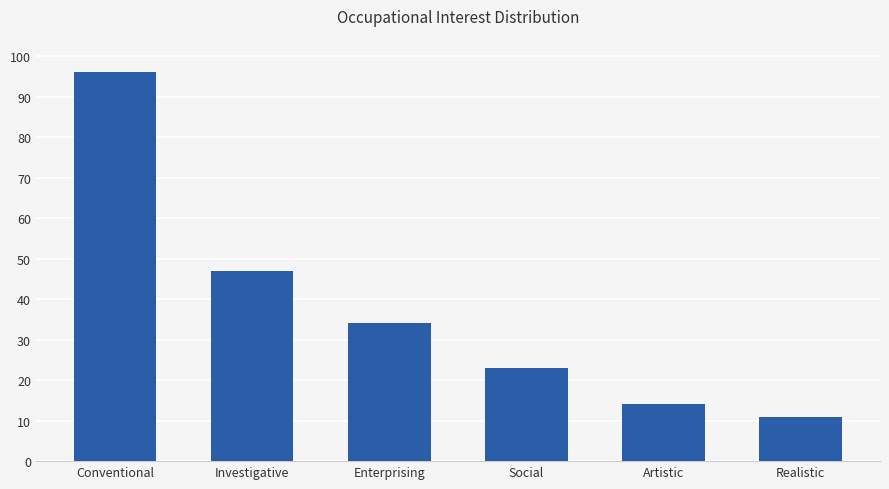

Reading right to left, what are all the values shown in this chart?

Realistic=11	Artistic=14	Social=23	Enterprising=34	Investigative=47	Conventional=96